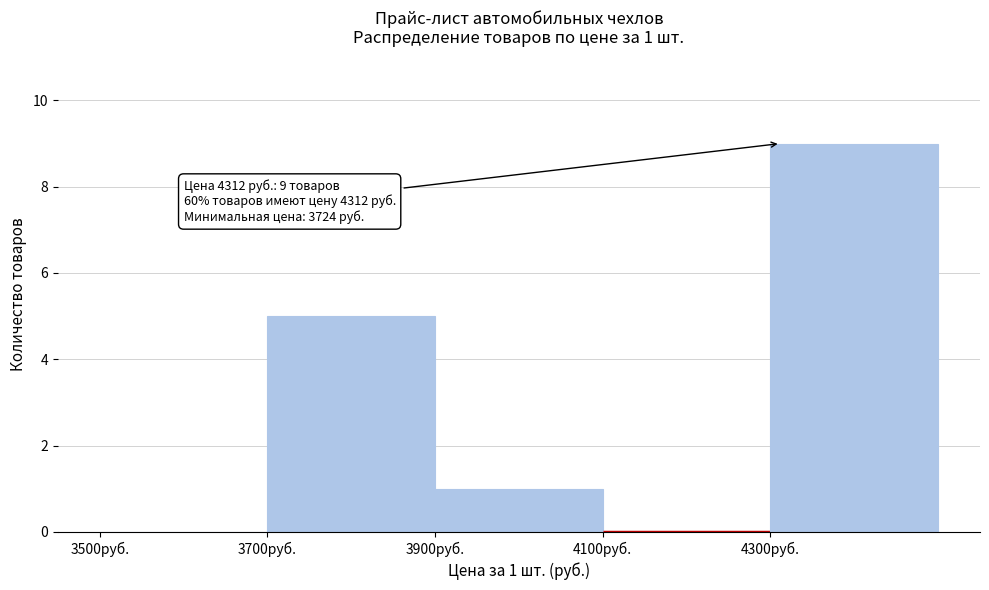

Over which range of the x-axis is the bar tallest?

4300 to 4500